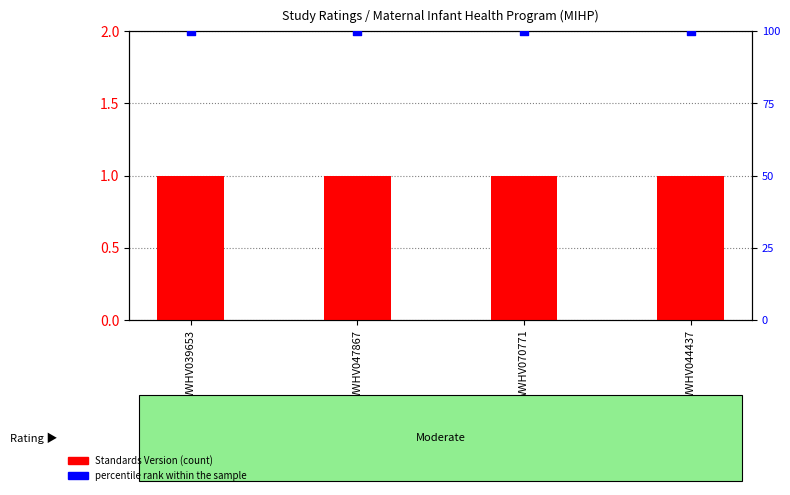

At how many categories does at least one series exceed 43?

4